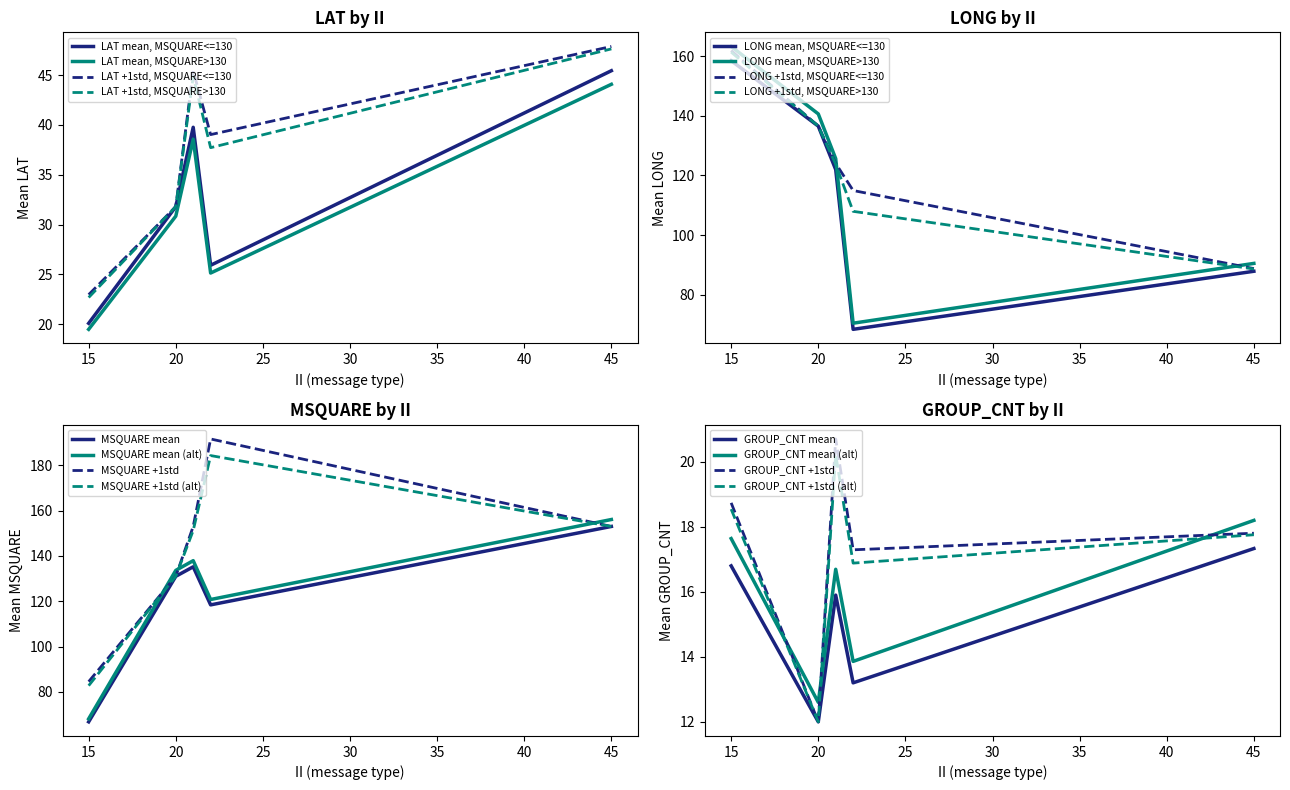

What is the maximum value for LAT +1std, MSQUARE>130?

47.6